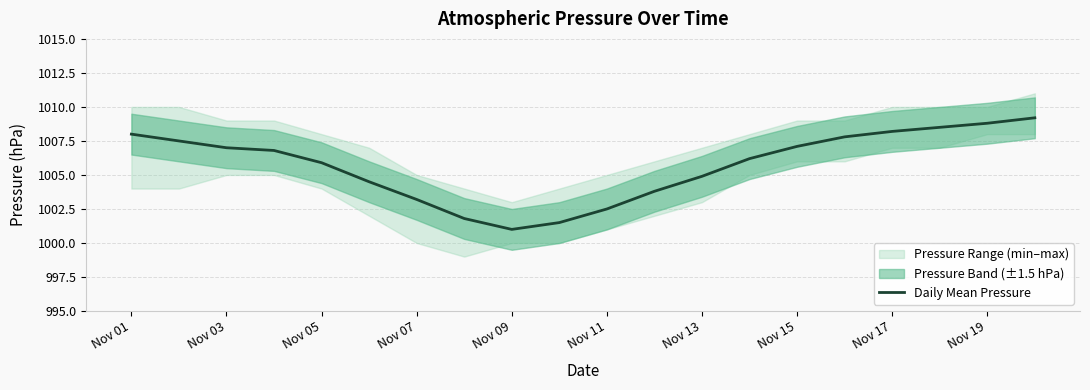

At which label does the data first exceed 1006?

Nov 01